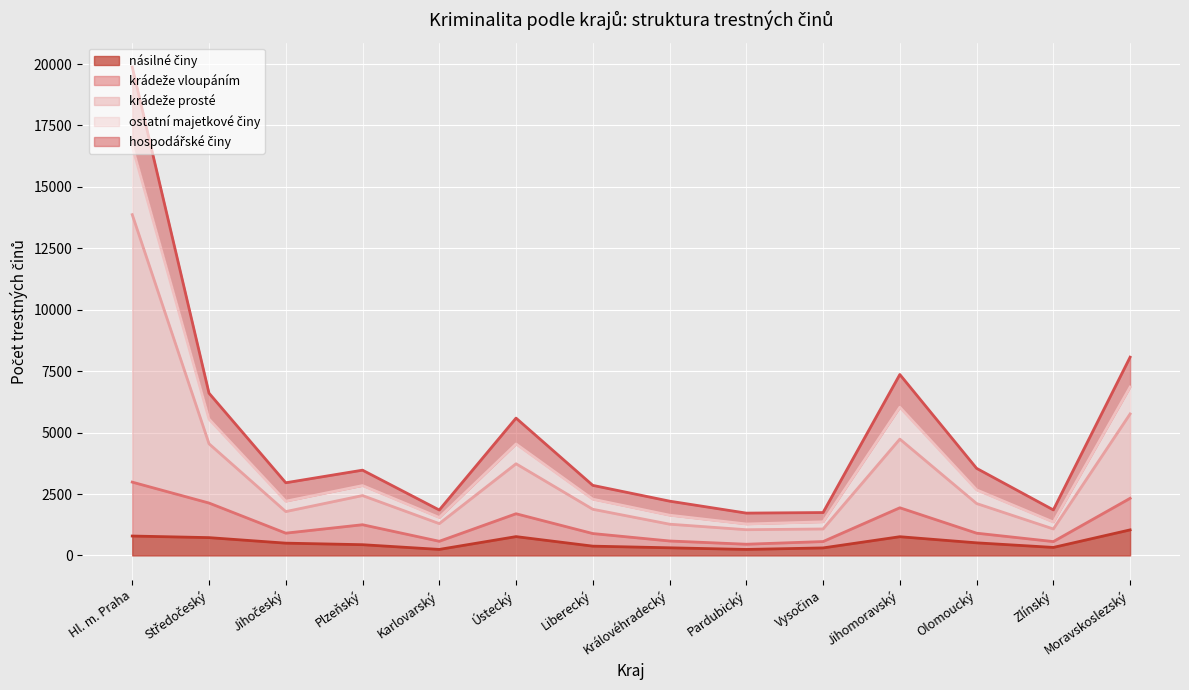

At which category is the sum across all series the highest?

Hl. m. Praha